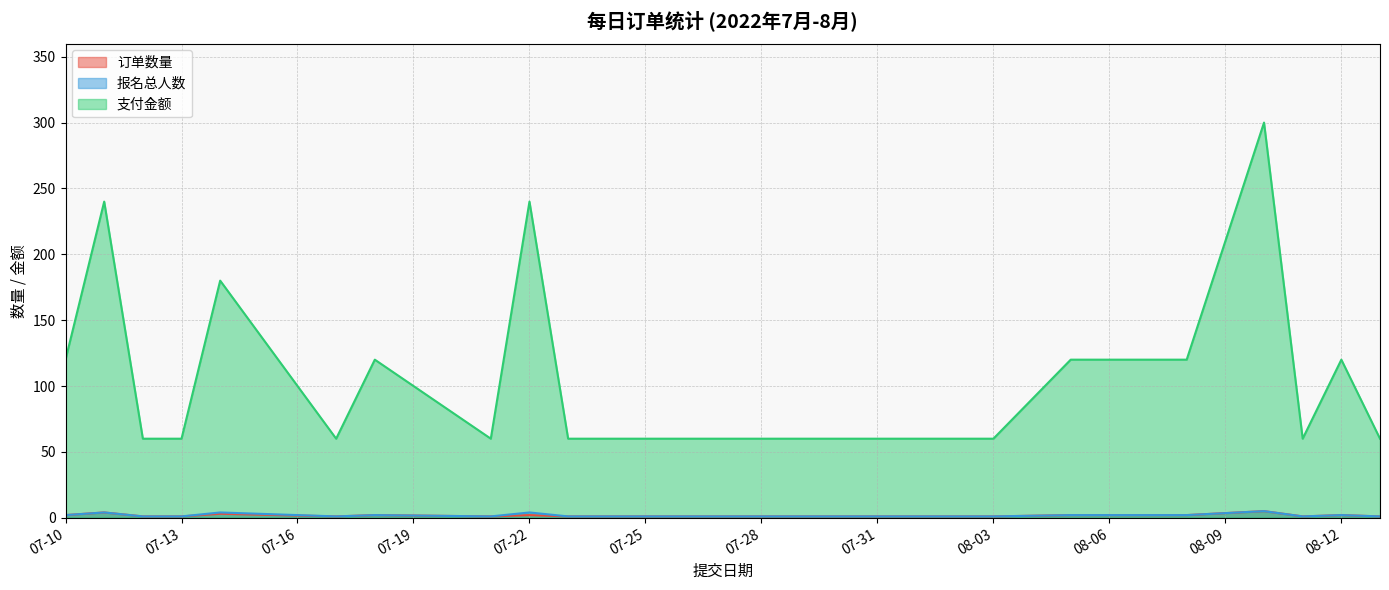

Is the value of 订单数量 at 08-03 greater than the value of 报名总人数 at 07-22?

No